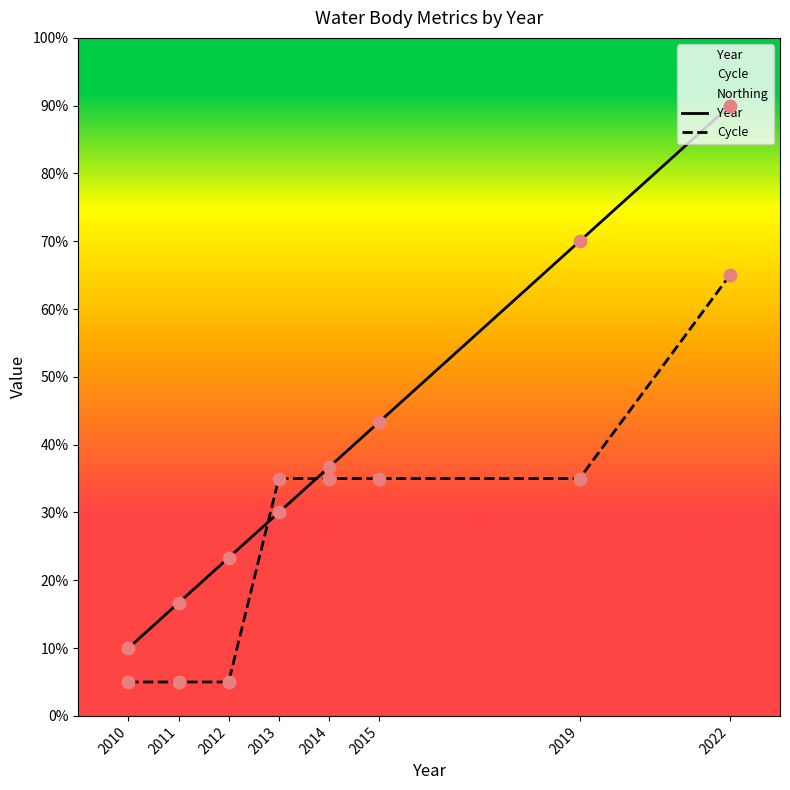

Which series has the largest Y range (max minus min)?

Year